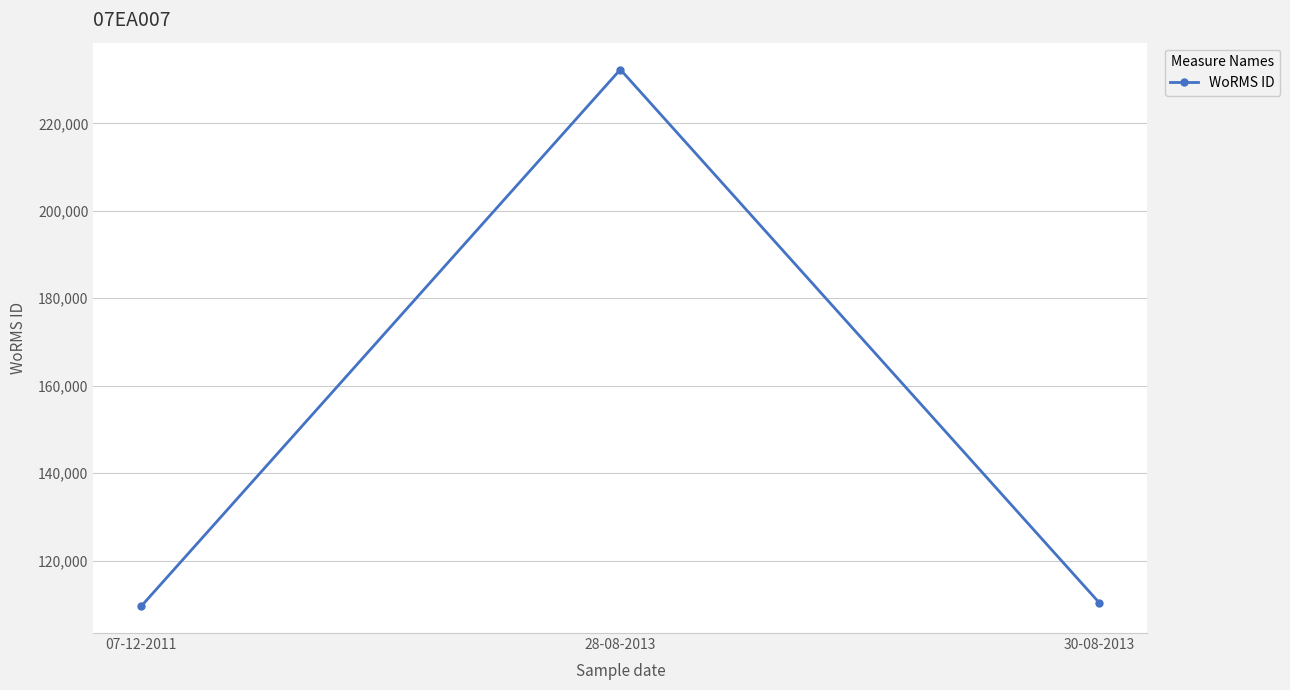

What is the difference between the maximum and second lowest values?

122000